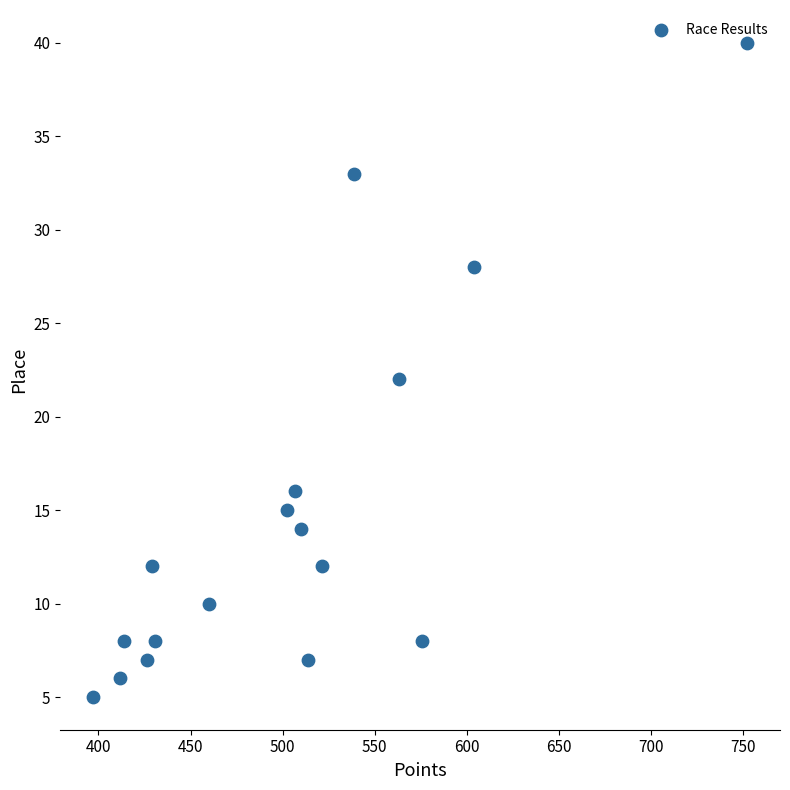

What is the range of Y values (max minus min)?

35